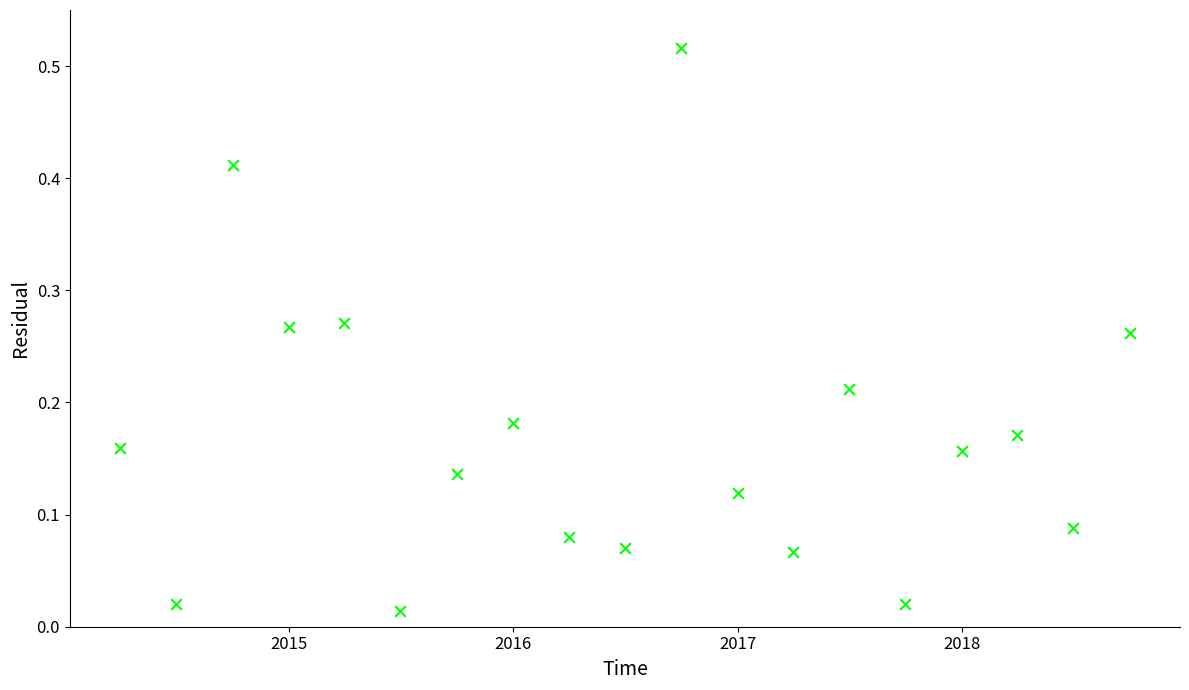

What is the range of X values (max minus min)?

1644.0